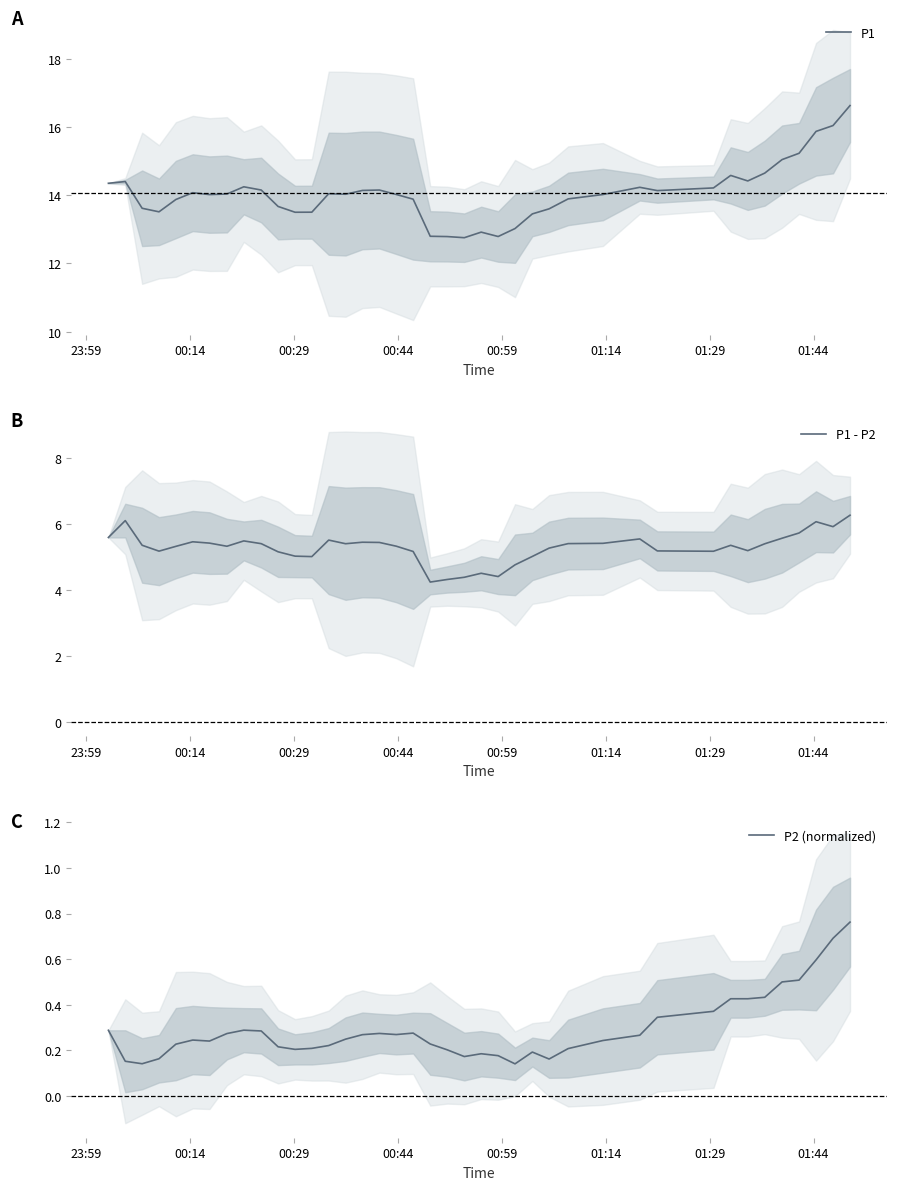

True or false: P1 and P1 - P2 intersect in this chart.

False